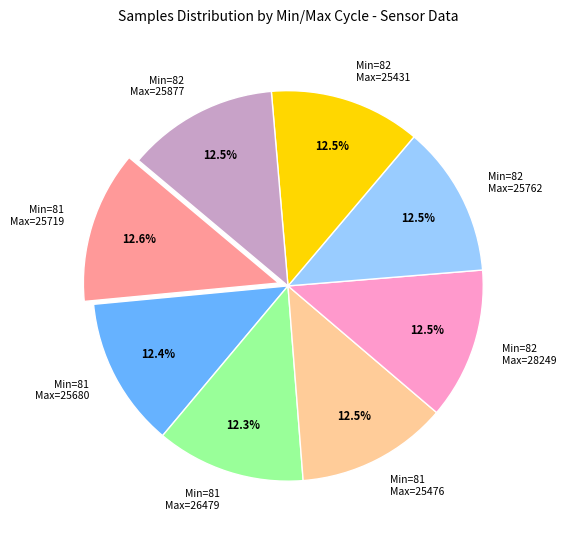

What is the total percentage of Min=81 Max=25680 and Min=81 Max=25476?

24.9%